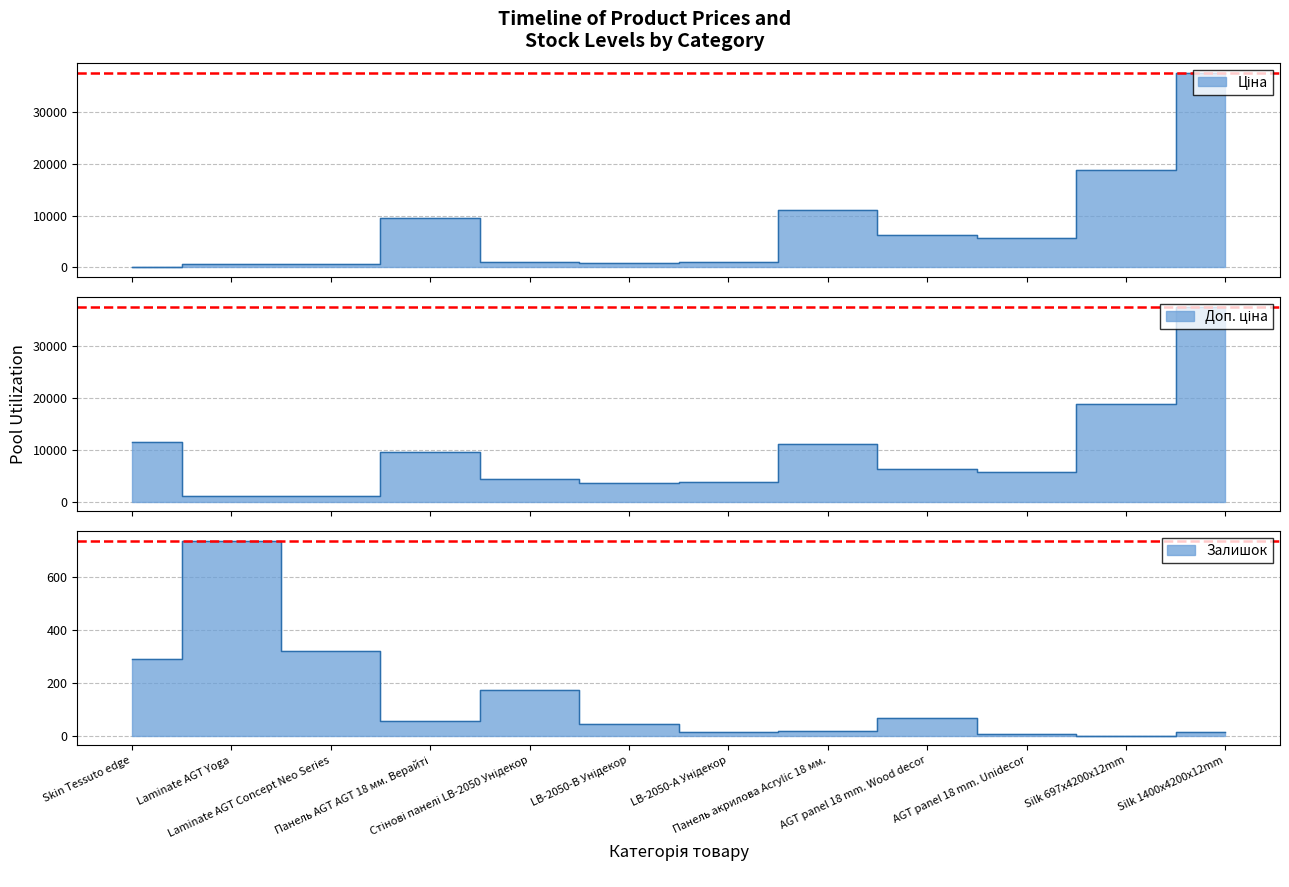

True or false: Залишок and Ціна cross at least once.

True